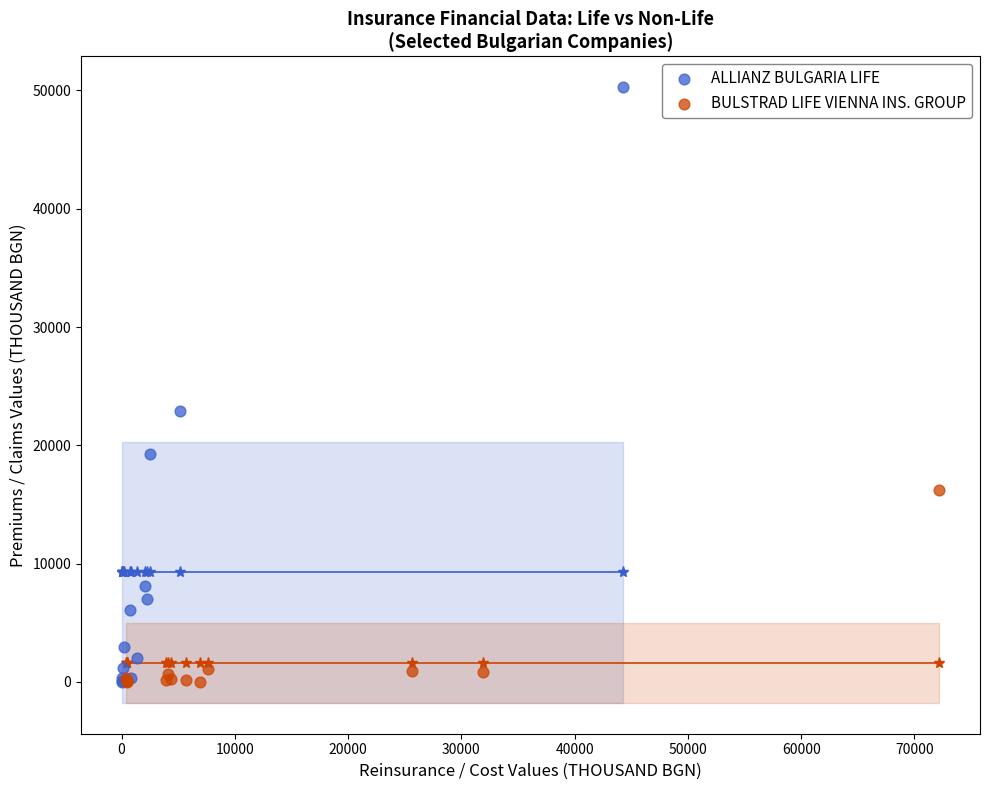

Which series contains the highest Y value?

ALLIANZ BULGARIA LIFE